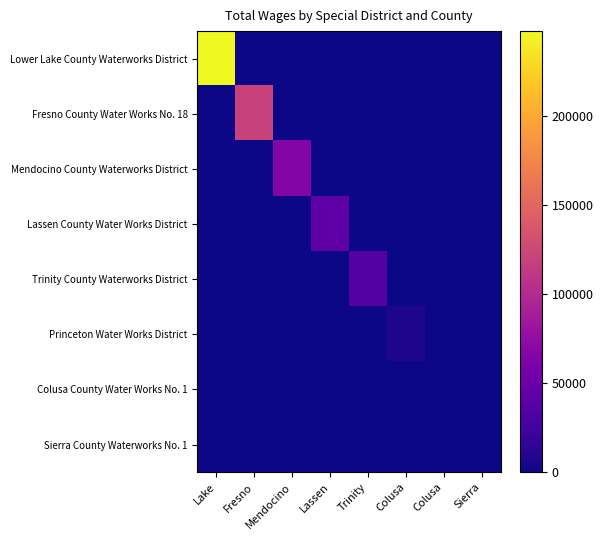

Which series has the largest total across all categories?

Lower Lake County Waterworks District